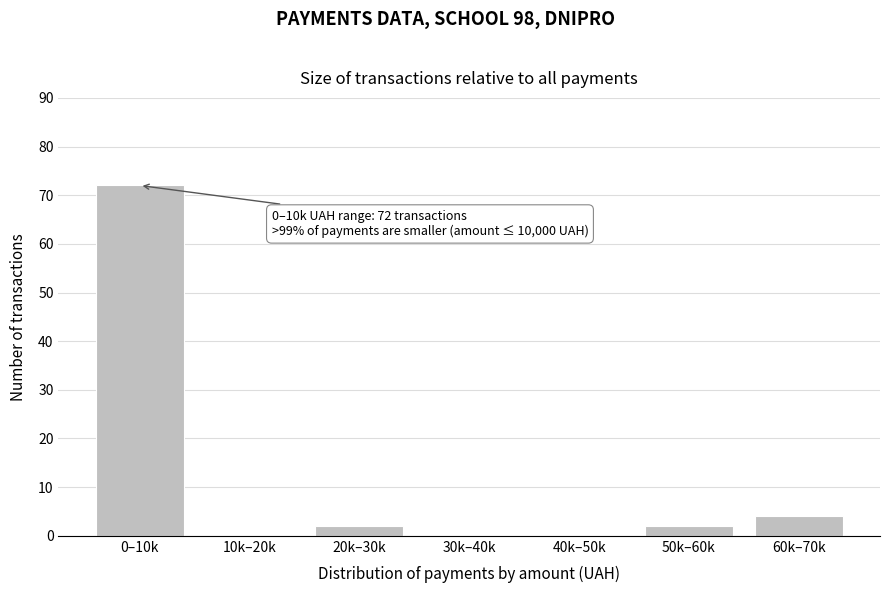

Reading left to right, extract all data points from this chart.

0–10k=72	10k–20k=0	20k–30k=2	30k–40k=0	40k–50k=0	50k–60k=2	60k–70k=4